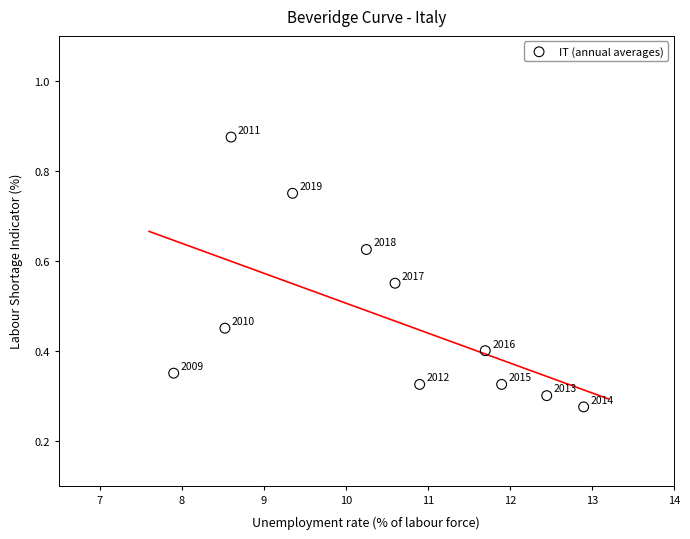

What is the average X value?

10.5